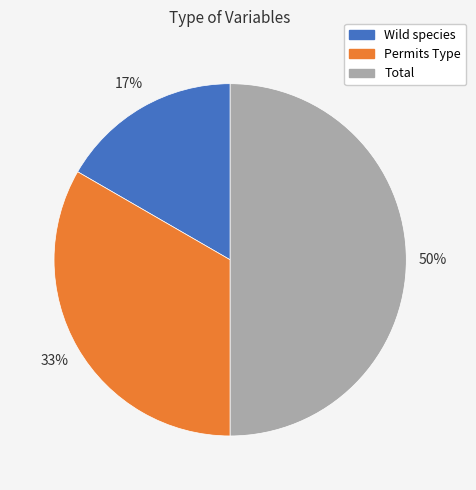

What is the smallest slice in the pie chart?

Wild species